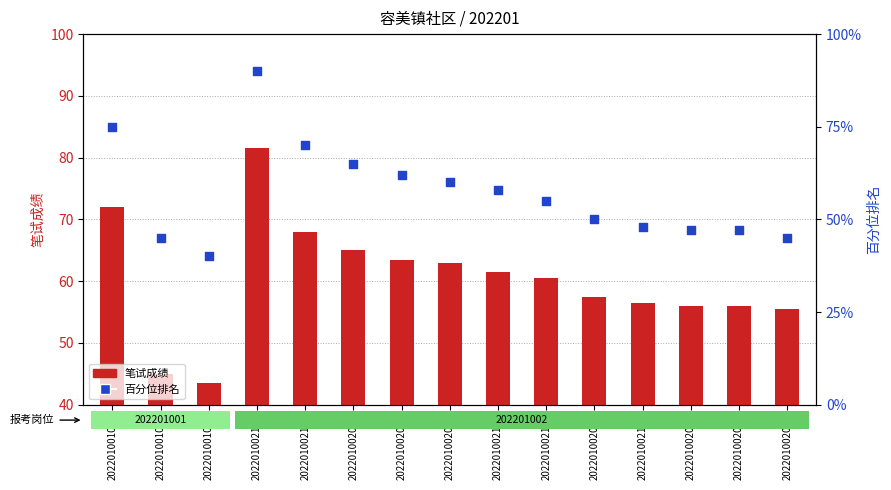

What are all the series names shown in the legend?

笔试成绩, 百分位排名